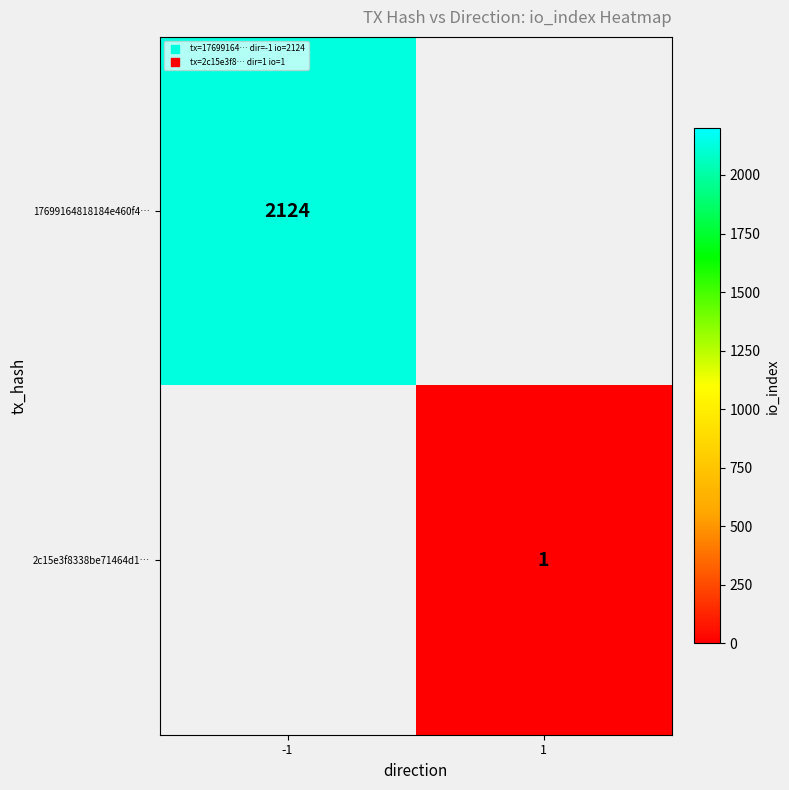

Is it true that 17699164818184e460f4… equals 2124 at -1?

True